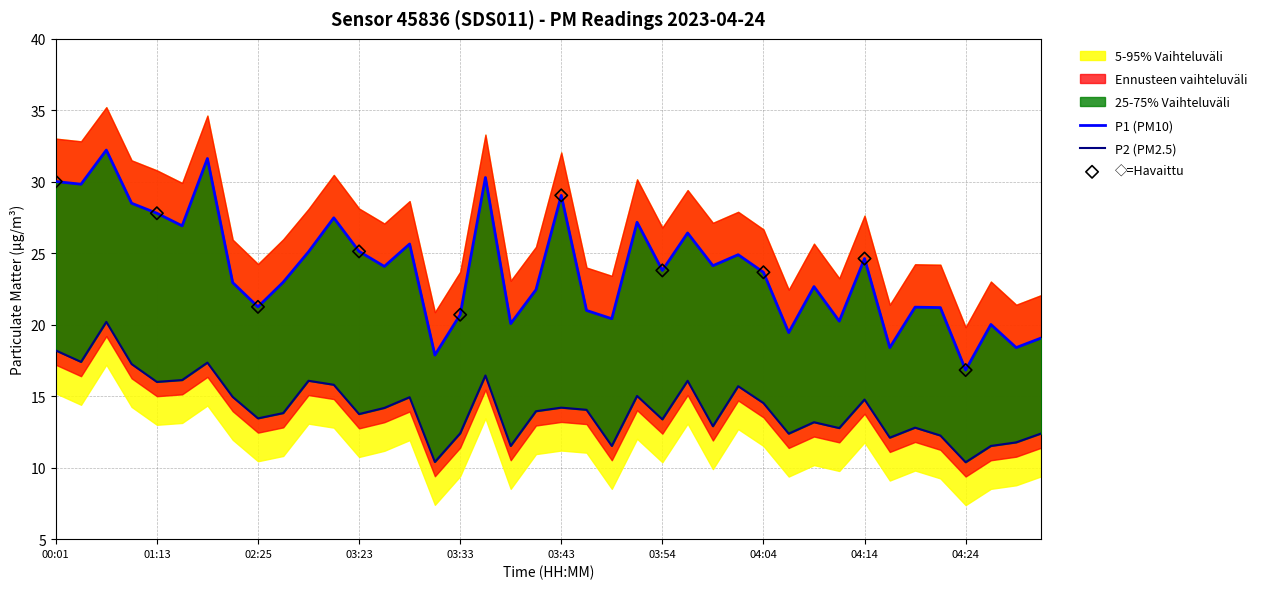

Which series contains the lowest Y value?

P2